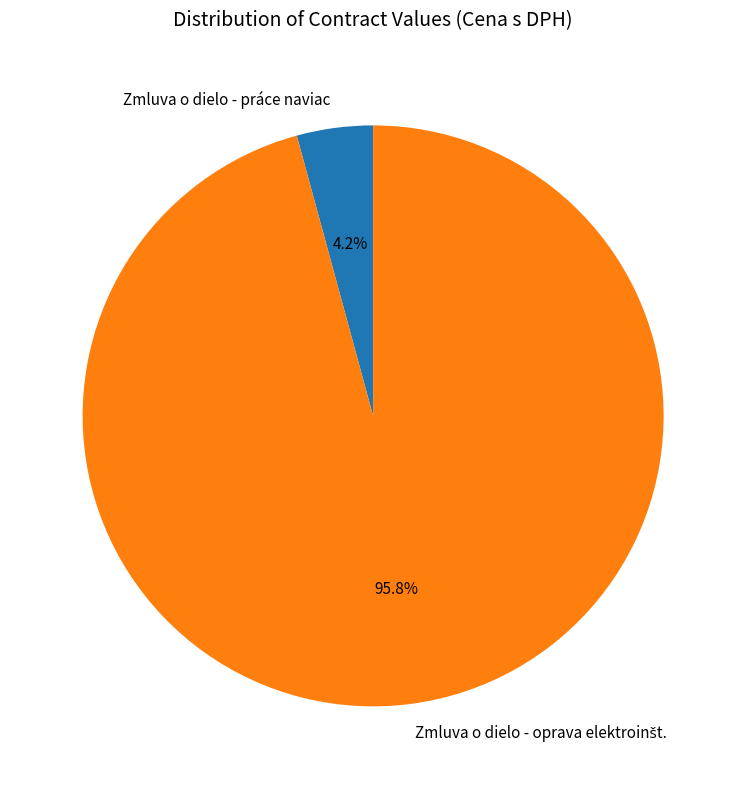

How many segments does this pie chart have?

2